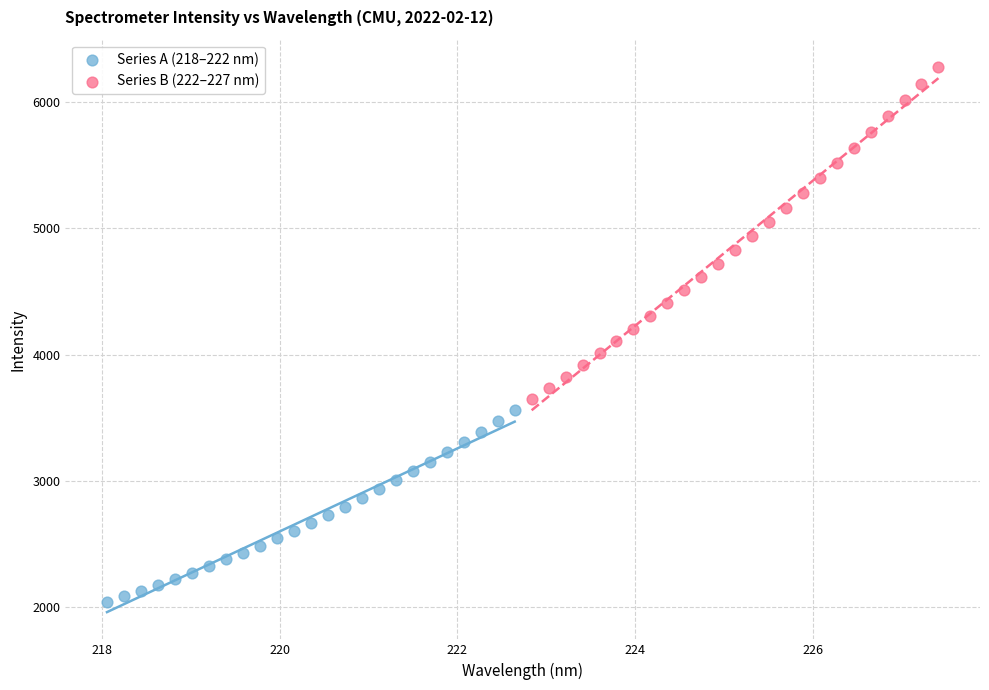

Which series has the widest spread of Y values?

Series B (222–227 nm)